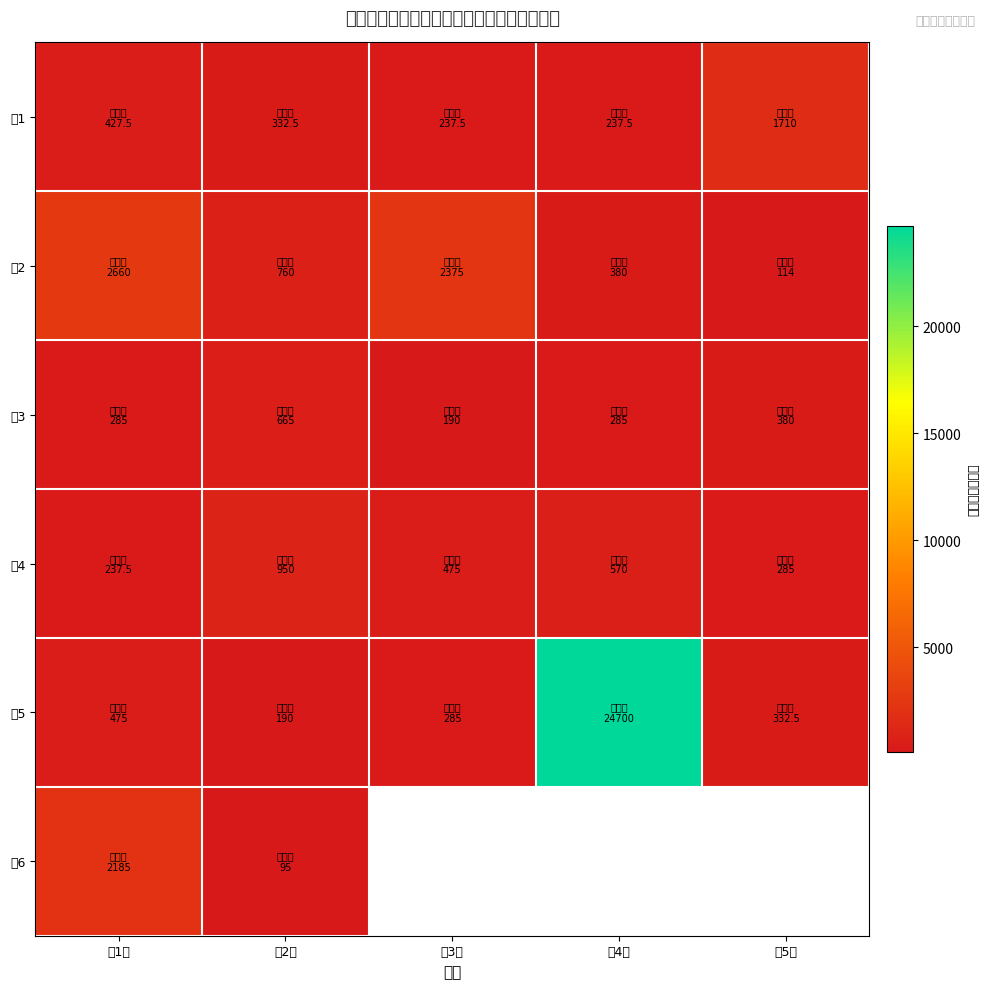

True or false: 组6 has a value of 3829.7 at 第1组.

False